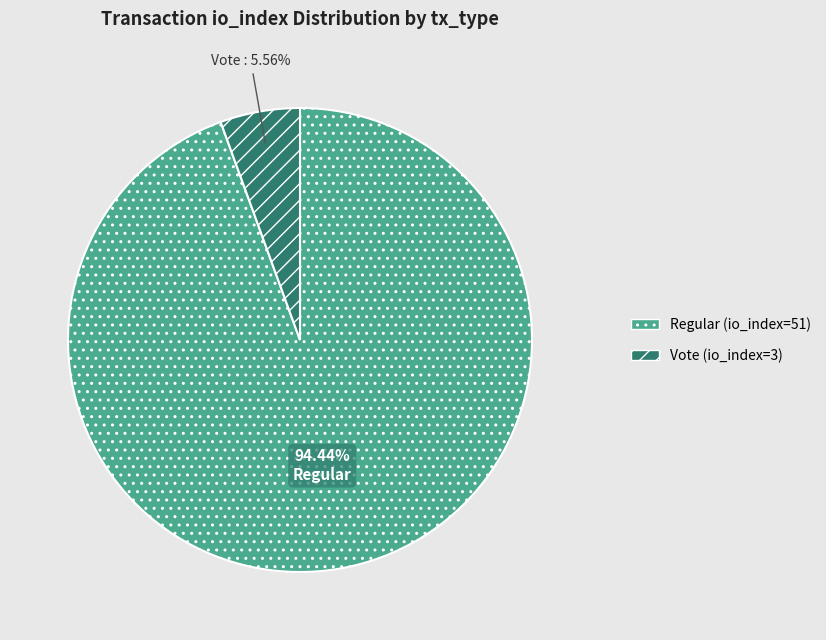

Does Regular (io_index=51) represent more than half of the total?

Yes